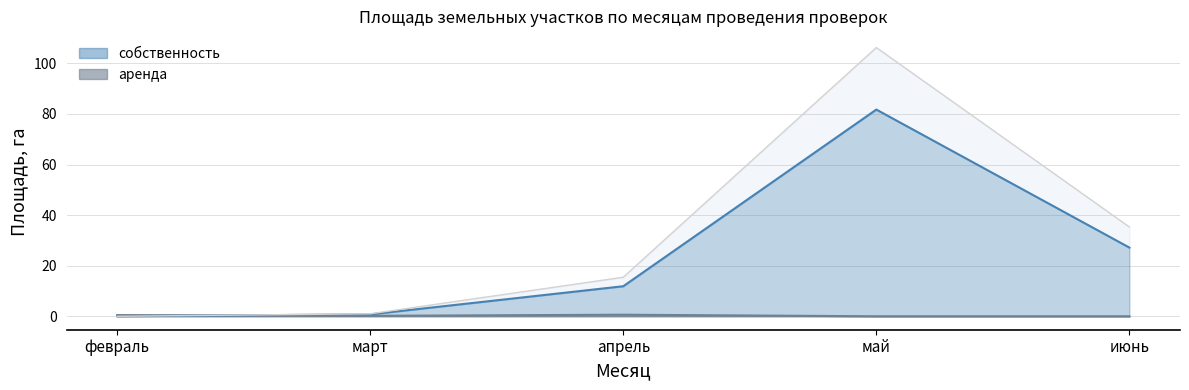

At which label does аренда reach its minimum?

май